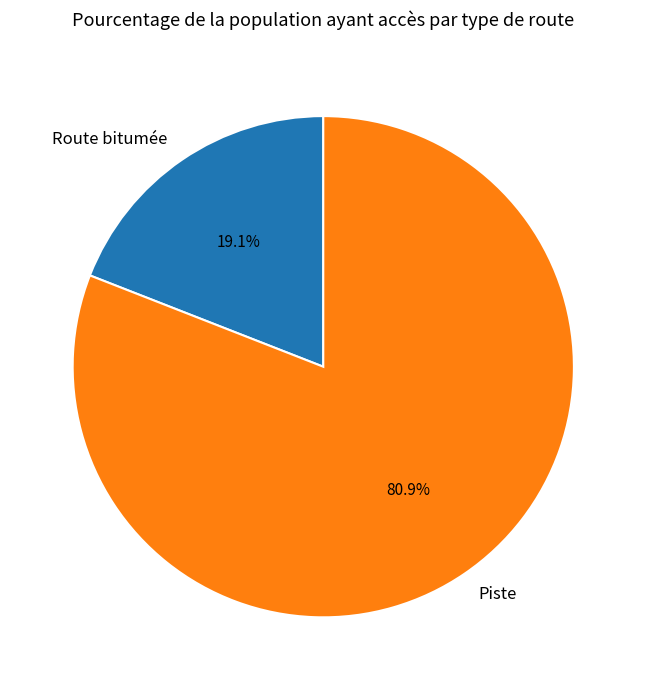

What percentage do Piste and Route bitumée together represent?

100.0%